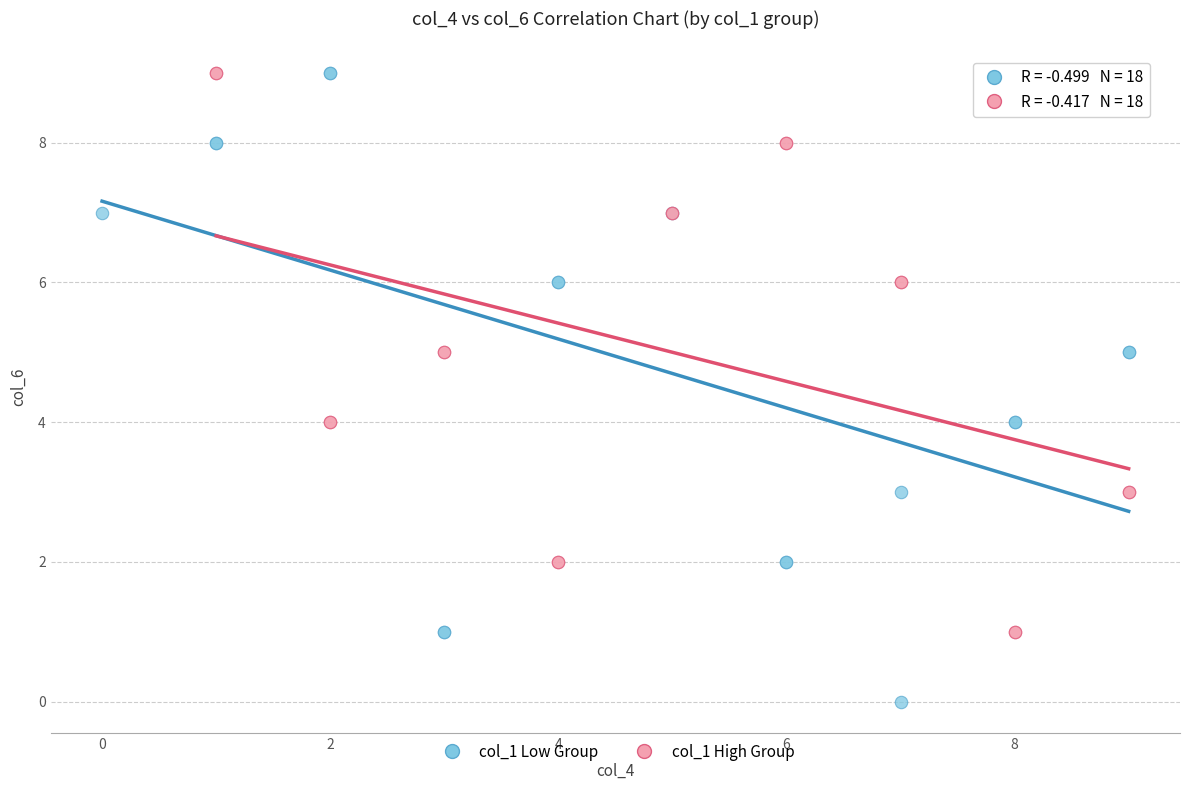

Which series has the widest spread of Y values?

col_1 Low Group